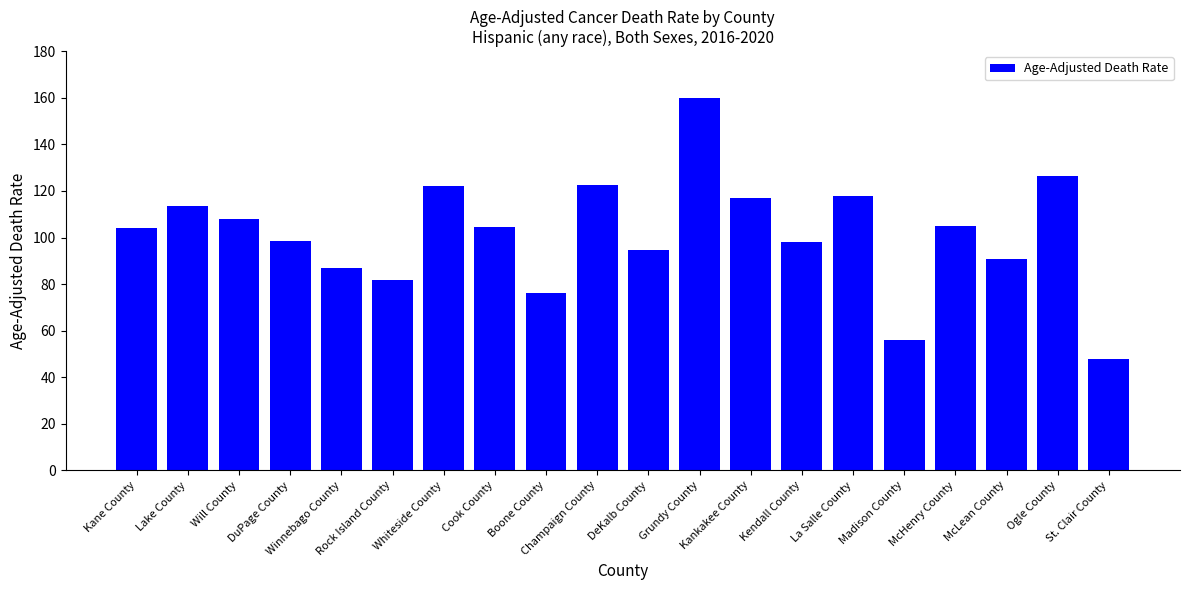

What is the sum of all values?

2031.6